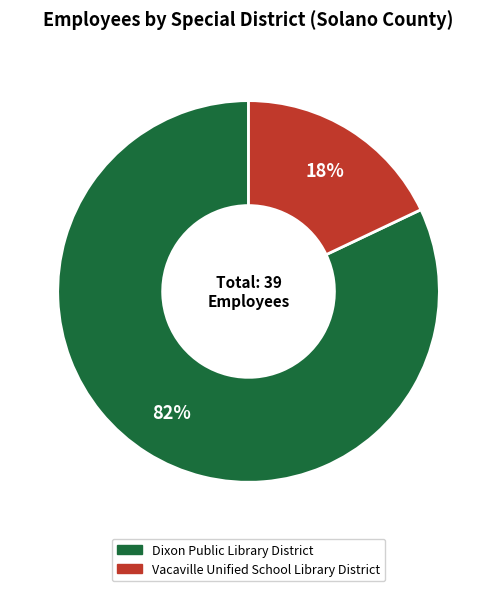

To the nearest percent, what portion does Dixon Public Library District represent?

82%